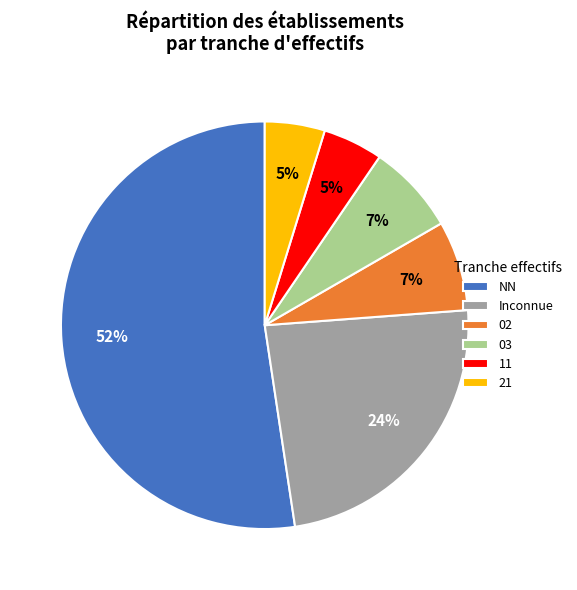

What is the ratio of the value at 21 to the value at 02?

0.7